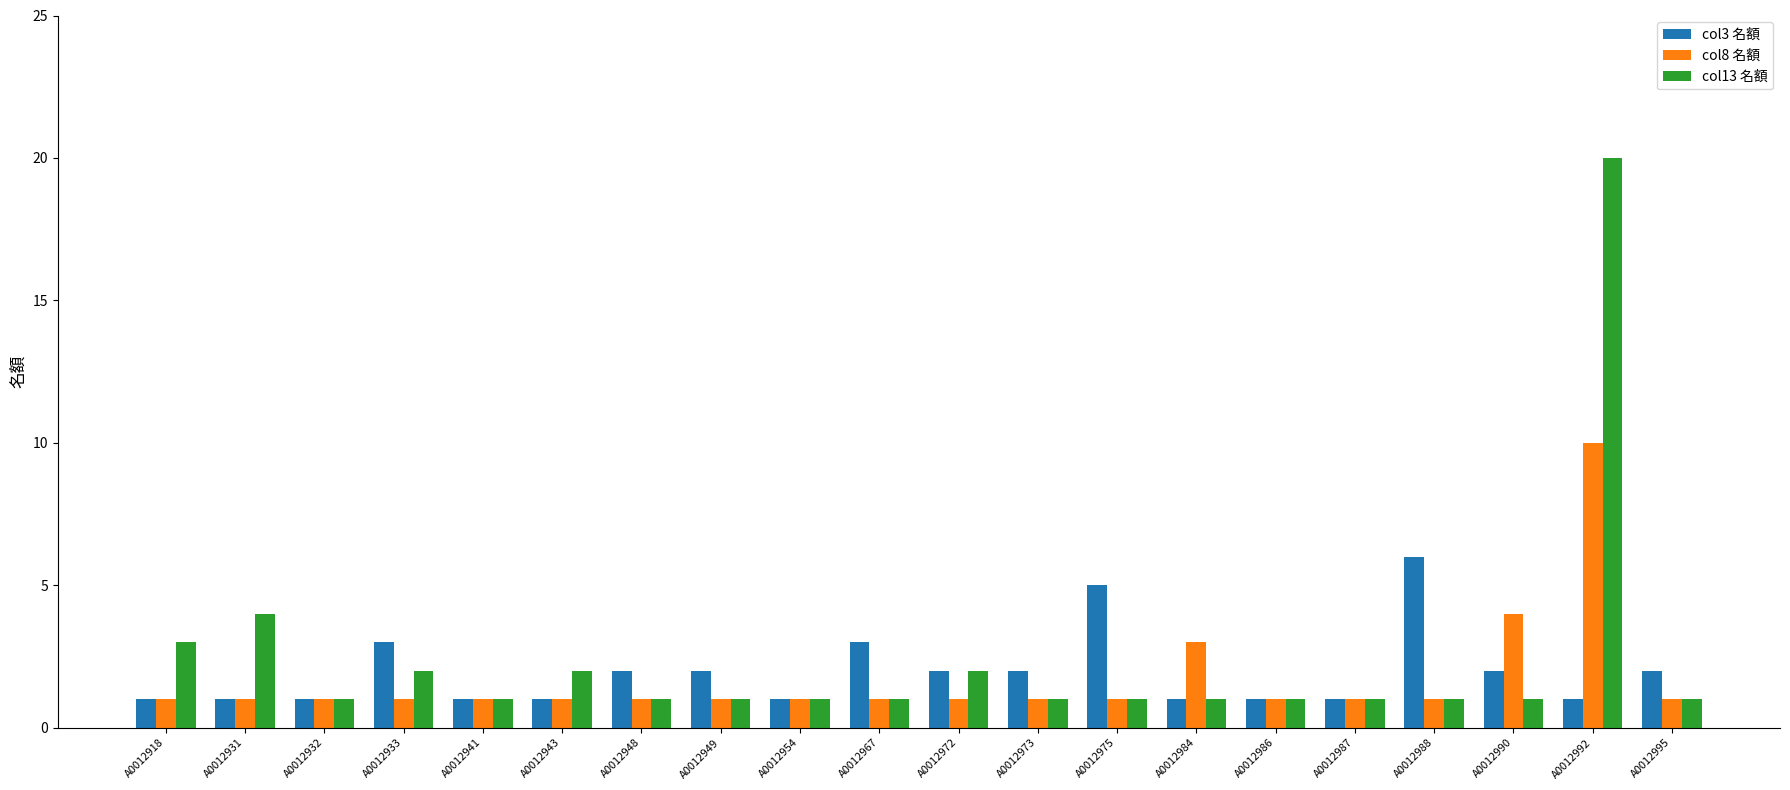

The col13 名額 series shows 1 at A0012949. True or false?

True